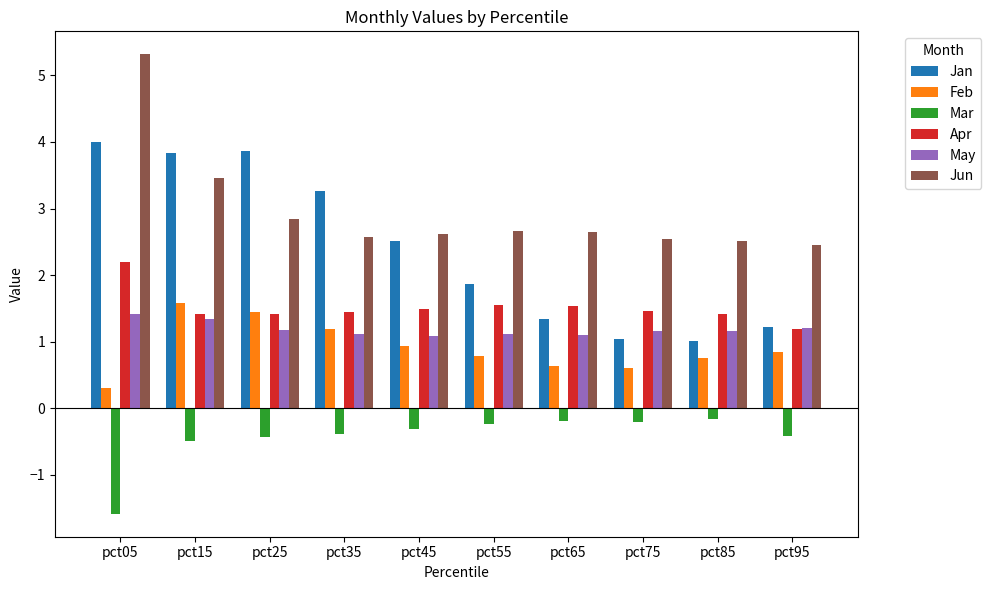

What is the spread (max minus min) of values at pct65?

2.8